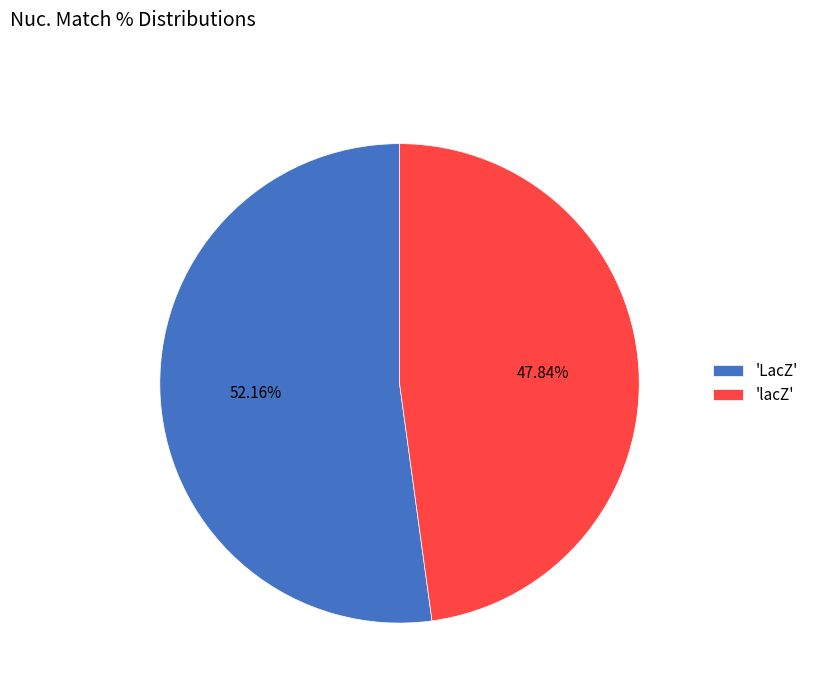

Does 'lacZ' represent more than half of the total?

No